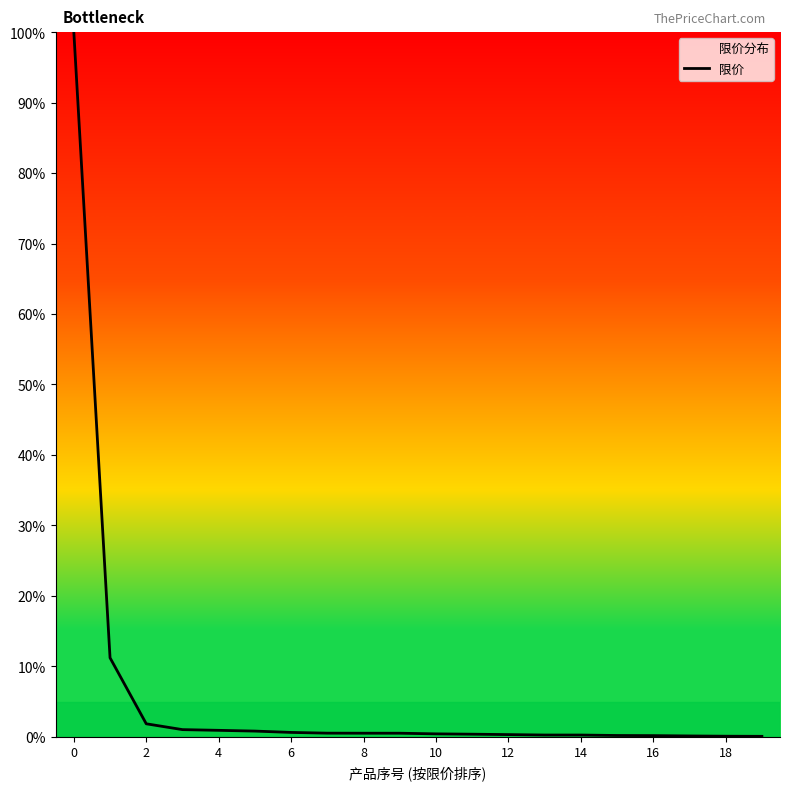

True or false: there are more than 0 points higher than both neighbors.

False